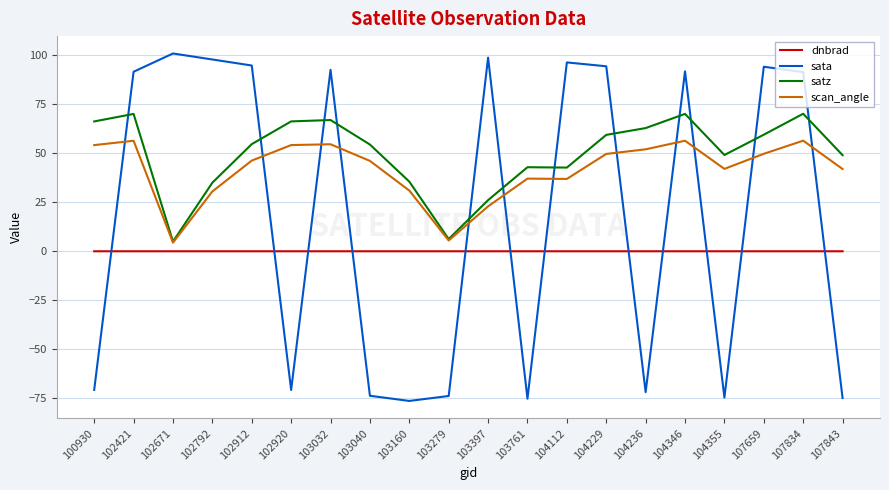

Rank the series by their average value, from lowest to highest.

dnbrad, sata, scan_angle, satz